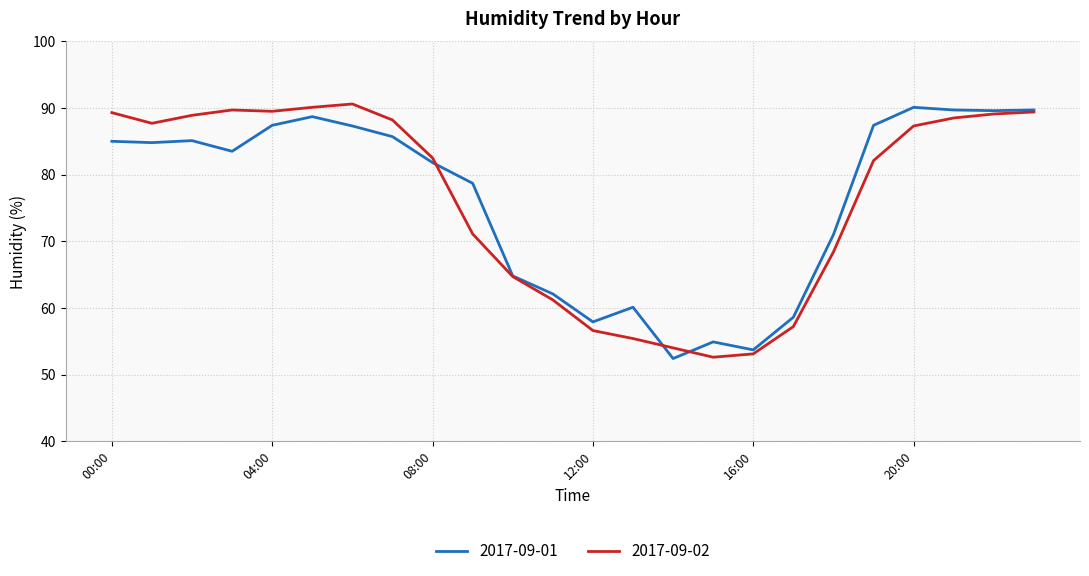

What is the minimum value shown in the chart?

52.4